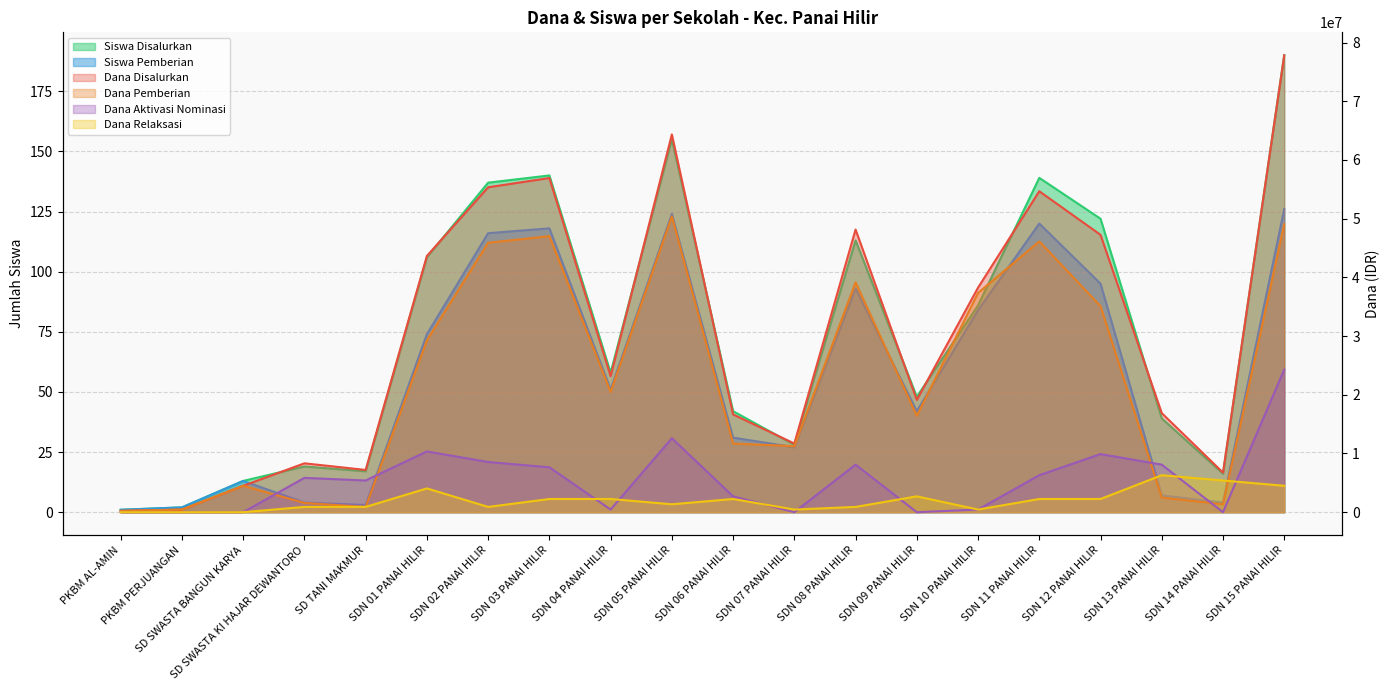

At which category is the sum across all series the highest?

SDN 15 PANAI HILIR